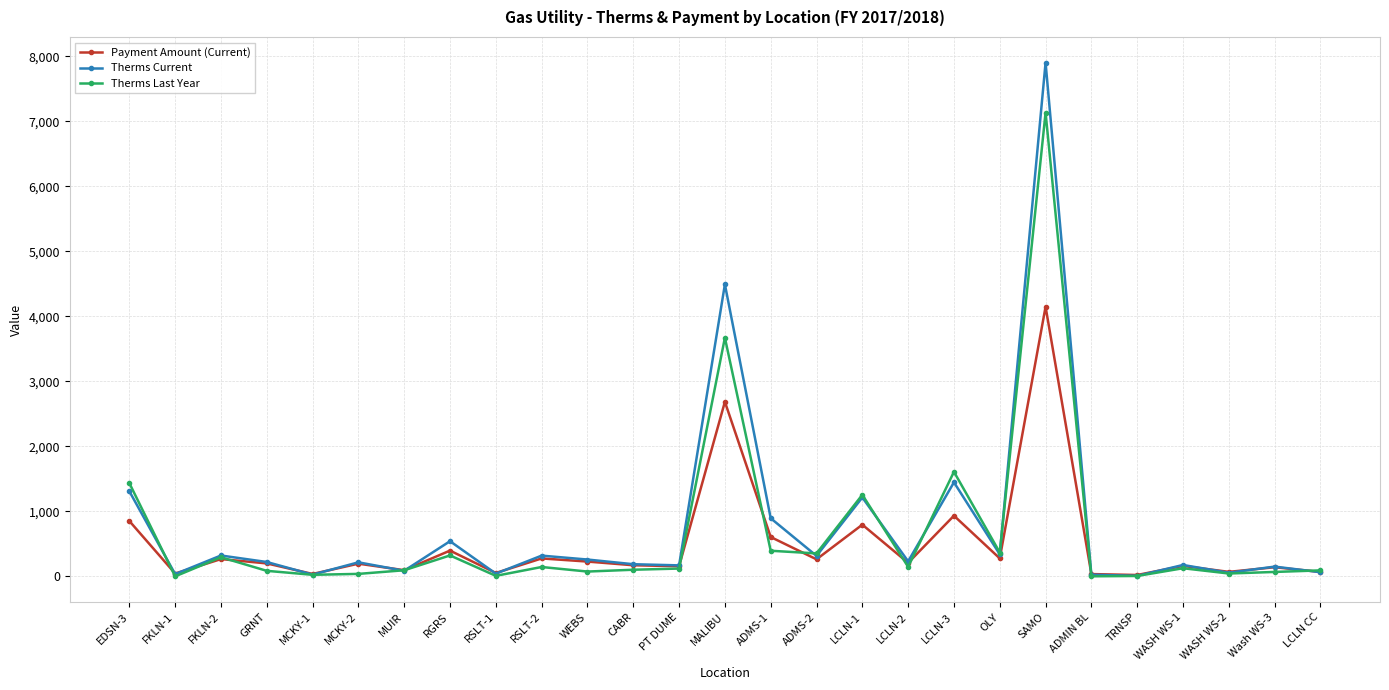

Which series changed the most between FKLN-1 and LCLN-1?

Therms Last Year